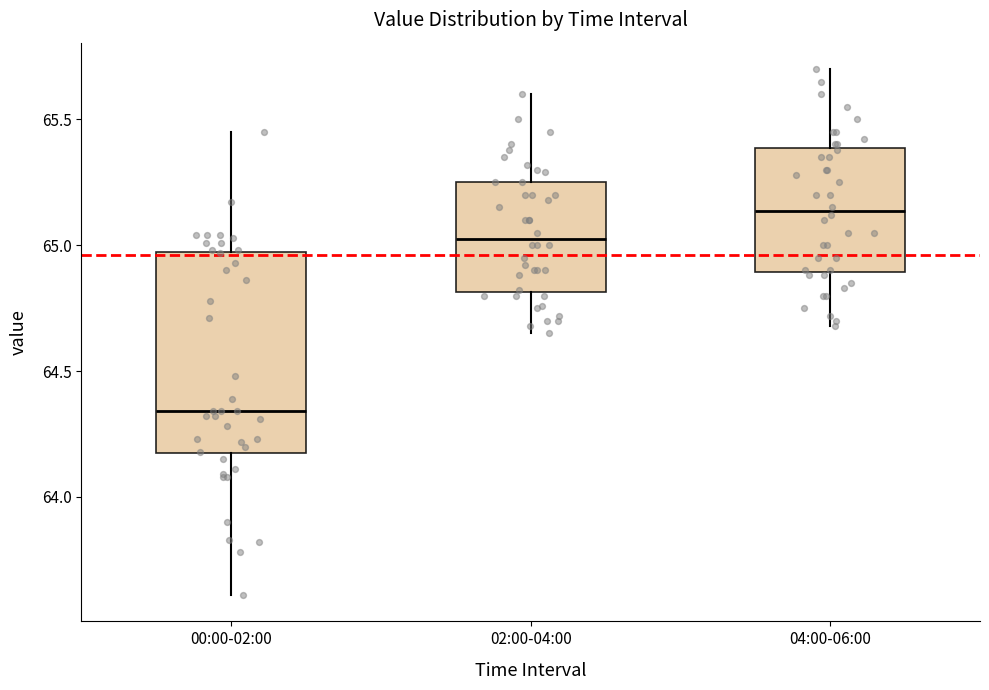

Reading left to right, transcribe this box plot: for each box, give where its median line is, the range the box spans, and where its two whiskers end, as read against the y-axis. The values are not printed on the chart, so give them approximately, as read against the axis.

00:00-02:00: median 64.35, box 64.15 to 64.95, whiskers 63.60 to 65.45
02:00-04:00: median 65.05, box 64.80 to 65.25, whiskers 64.65 to 65.60
04:00-06:00: median 65.15, box 64.90 to 65.40, whiskers 64.70 to 65.70